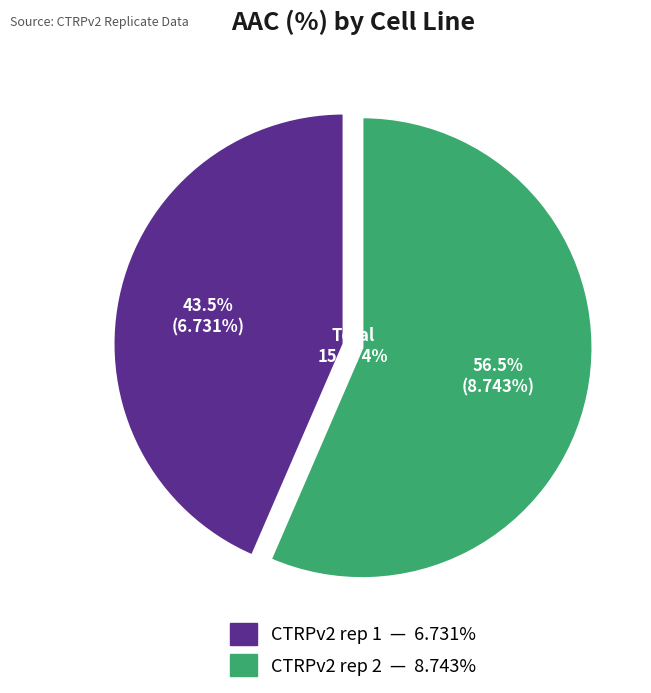

How many slices are in this pie chart?

2